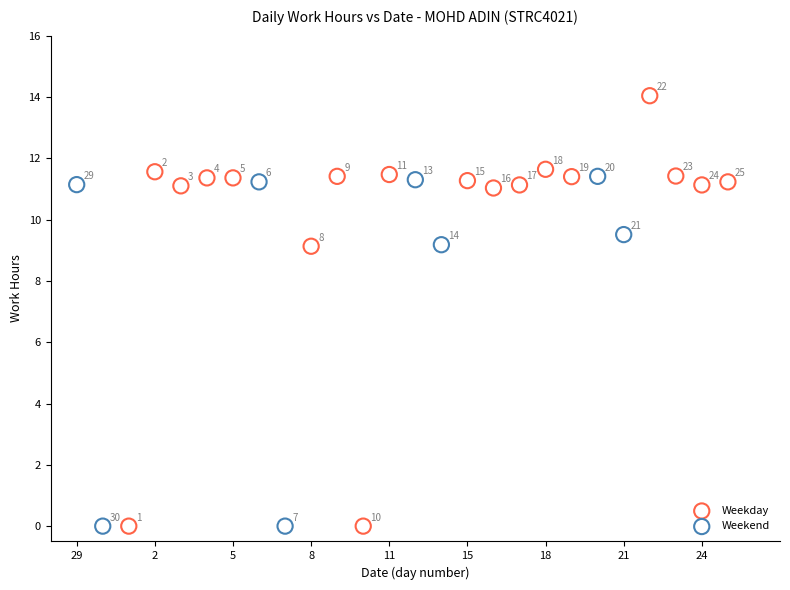

Which series has the largest Y range (max minus min)?

Weekday